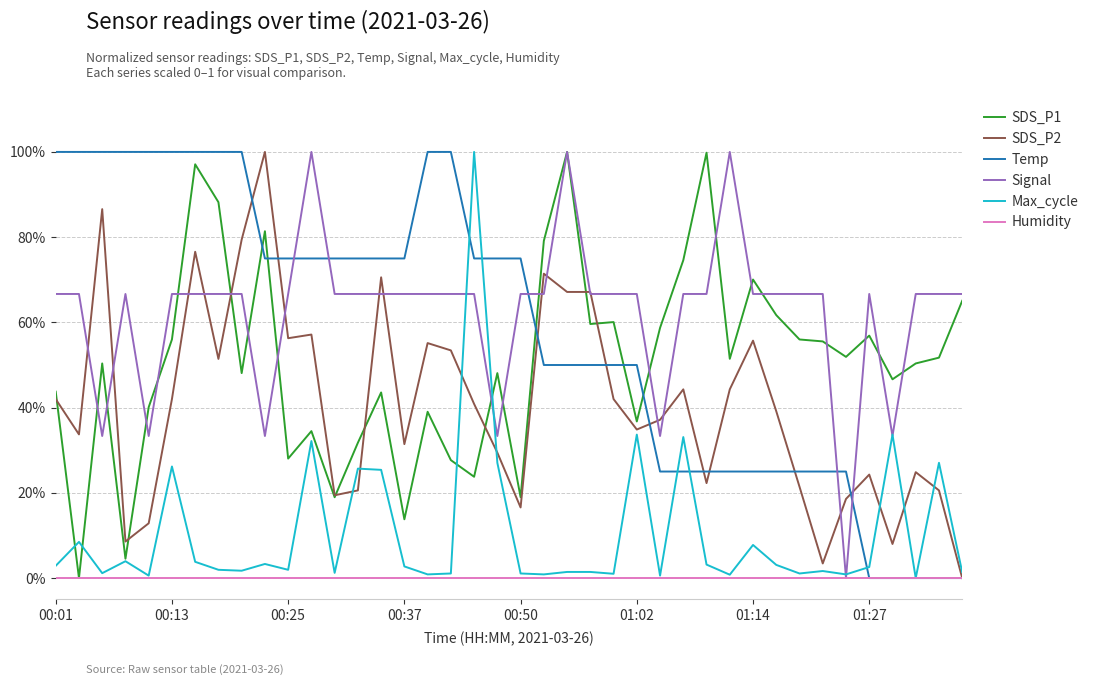

Reading left to right, what are all the values shown in this chart?

SDS_P1: 0.4	0.0	0.5	0.0	0.4	0.6	1.0	0.9	0.5	0.8	0.3	0.3	0.2	0.3	0.4	0.1	0.4	0.3	0.2	0.5	0.2	0.8	1.0	0.6	0.6	0.4	0.6	0.7	1.0	0.5	0.7	0.6	0.6	0.6	0.5	0.6	0.5	0.5	0.5	0.7
SDS_P2: 0.4	0.3	0.9	0.1	0.1	0.4	0.8	0.5	0.8	1.0	0.6	0.6	0.2	0.2	0.7	0.3	0.6	0.5	0.4	0.3	0.2	0.7	0.7	0.7	0.4	0.3	0.4	0.4	0.2	0.4	0.6	0.4	0.2	0.0	0.2	0.2	0.1	0.2	0.2	0.0
Temp: 1.0	1.0	1.0	1.0	1.0	1.0	1.0	1.0	1.0	0.7	0.7	0.7	0.7	0.7	0.7	0.7	1.0	1.0	0.7	0.7	0.7	0.5	0.5	0.5	0.5	0.5	0.2	0.2	0.2	0.2	0.2	0.2	0.2	0.2	0.2	0.0	0.0	0.0	0.0	0.0
Signal: 0.7	0.7	0.3	0.7	0.3	0.7	0.7	0.7	0.7	0.3	0.7	1.0	0.7	0.7	0.7	0.7	0.7	0.7	0.7	0.3	0.7	0.7	1.0	0.7	0.7	0.7	0.3	0.7	0.7	1.0	0.7	0.7	0.7	0.7	0.0	0.7	0.3	0.7	0.7	0.7
Max_cycle: 0.0	0.1	0.0	0.0	0.0	0.3	0.0	0.0	0.0	0.0	0.0	0.3	0.0	0.3	0.3	0.0	0.0	0.0	1.0	0.3	0.0	0.0	0.0	0.0	0.0	0.3	0.0	0.3	0.0	0.0	0.1	0.0	0.0	0.0	0.0	0.0	0.3	0.0	0.3	0.0
Humidity: 0.0	0.0	0.0	0.0	0.0	0.0	0.0	0.0	0.0	0.0	0.0	0.0	0.0	0.0	0.0	0.0	0.0	0.0	0.0	0.0	0.0	0.0	0.0	0.0	0.0	0.0	0.0	0.0	0.0	0.0	0.0	0.0	0.0	0.0	0.0	0.0	0.0	0.0	0.0	0.0